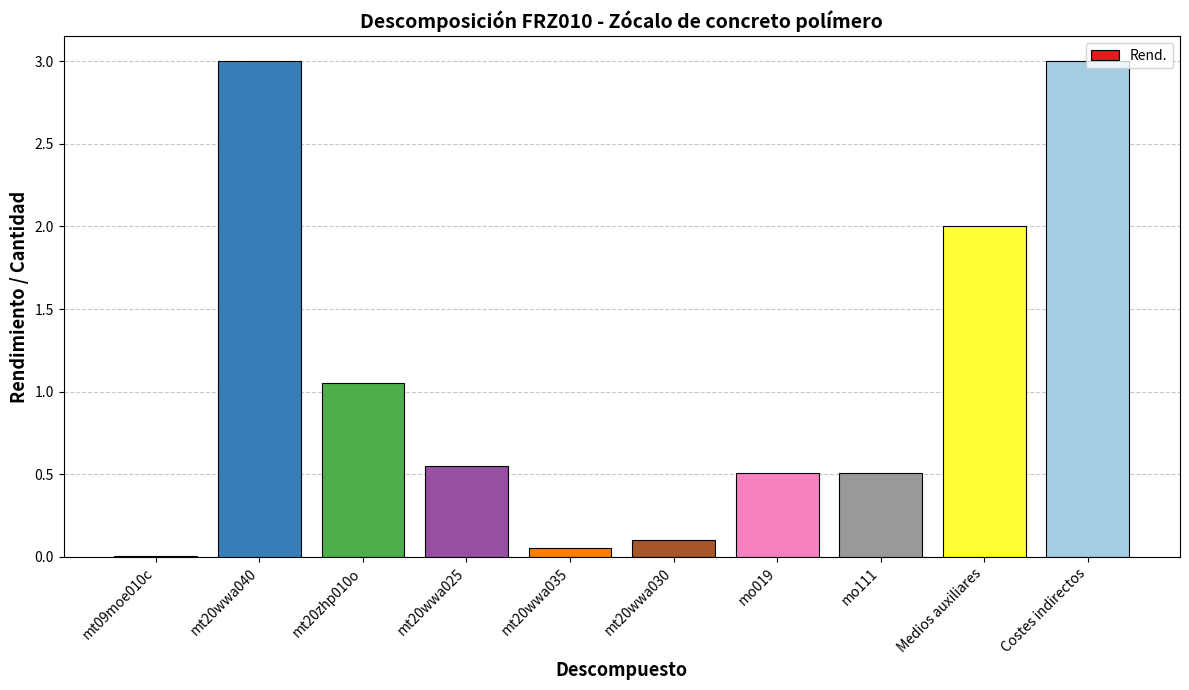

Is it true that the value at Medios auxiliares is 2.6?

False